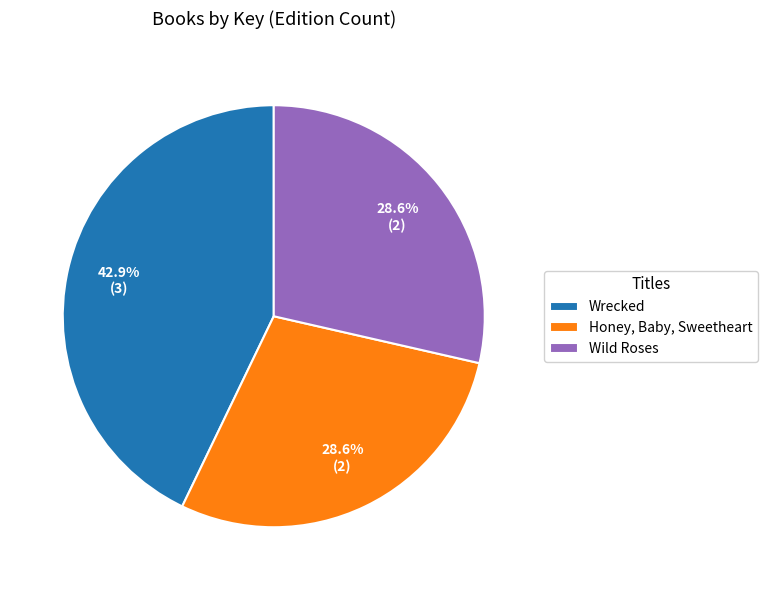

Is there any slice that represents more than half of the pie?

No